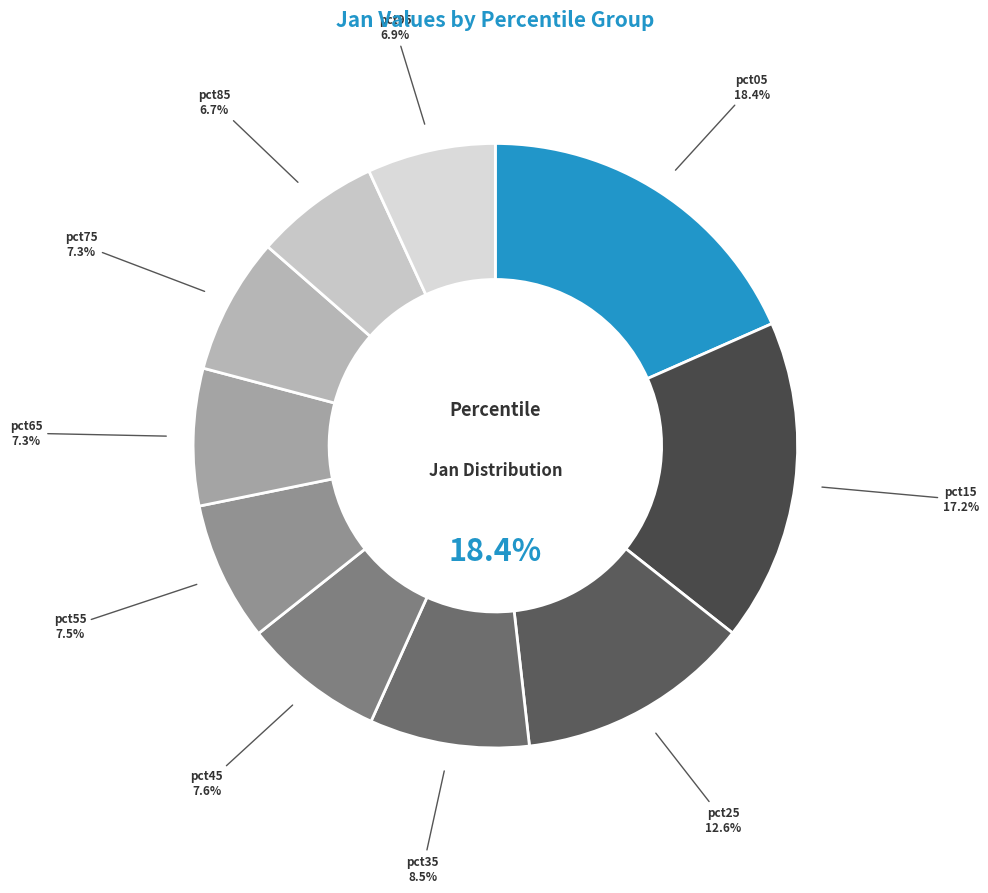

How many segments does this pie chart have?

10